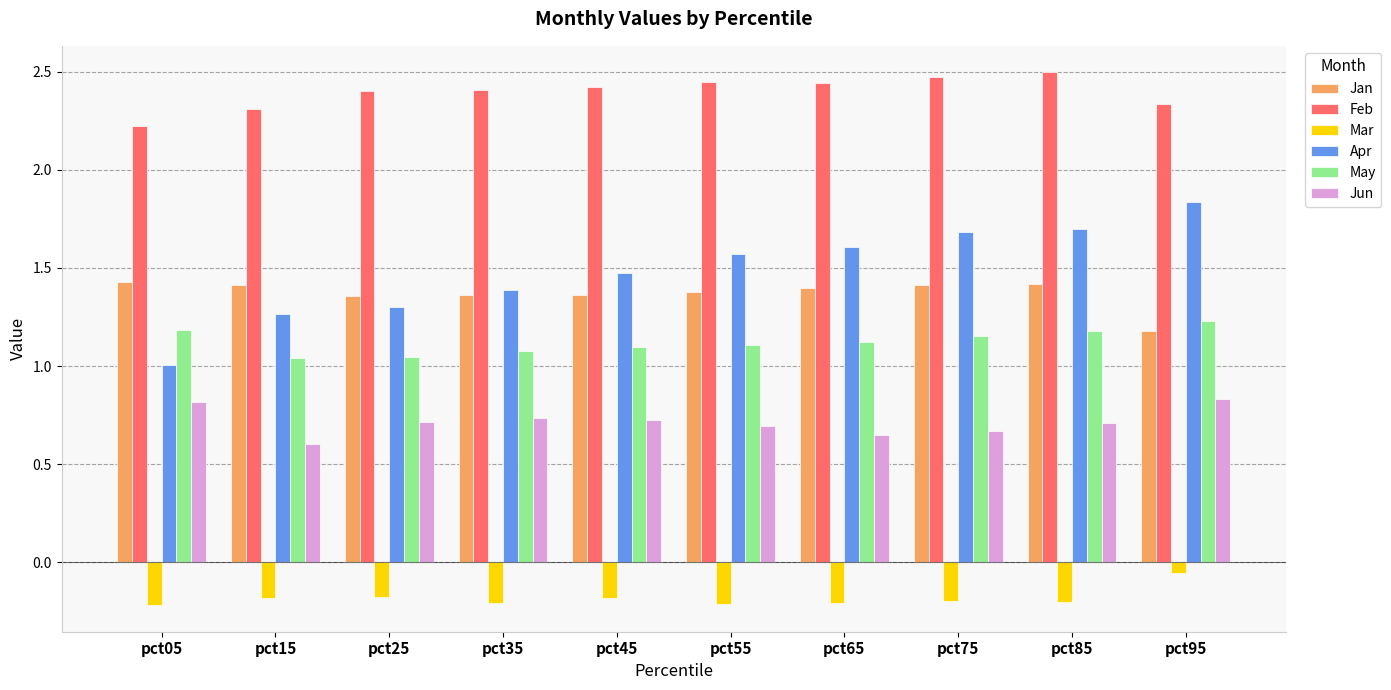

What is the total value across all series at pct65?

7.0